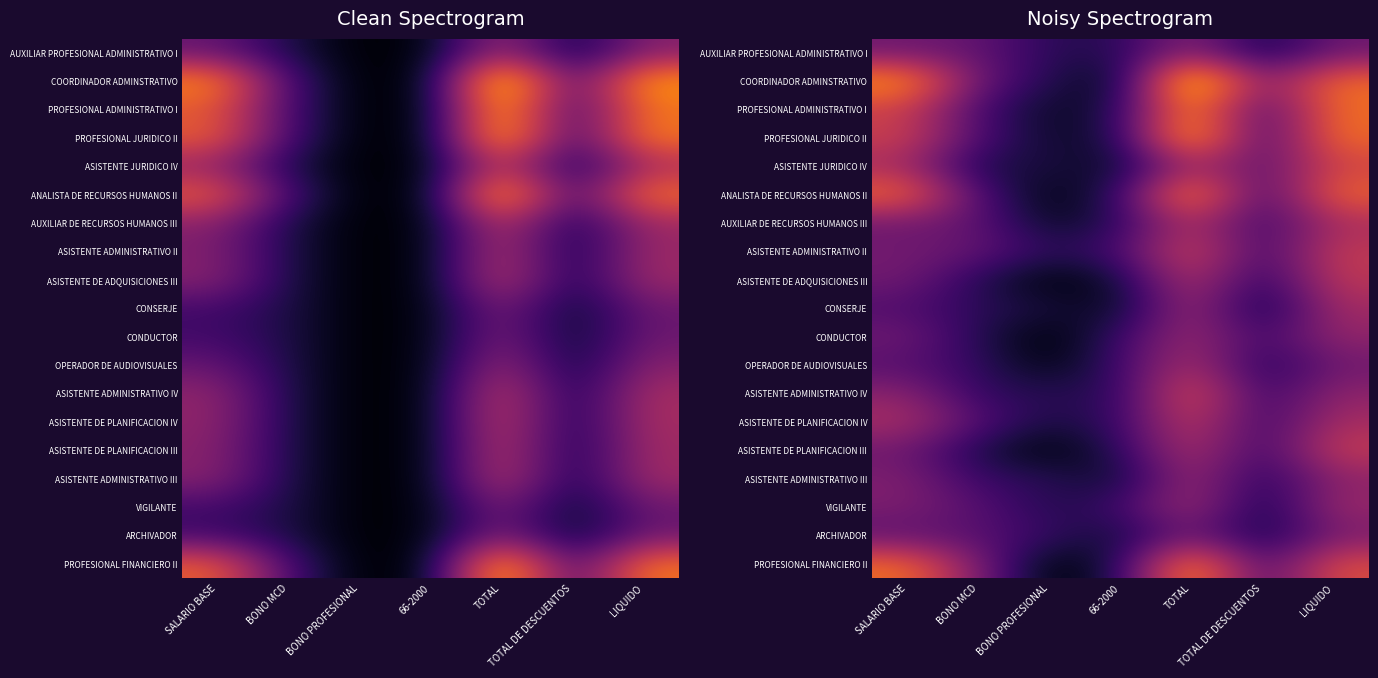

Rank the series at BONO PROFESIONAL from lowest to highest value.

CONDUCTOR, PROFESIONAL FINANCIERO II, ASISTENTE DE PLANIFICACION III, ASISTENTE DE ADQUISICIONES III, ANALISTA DE RECURSOS HUMANOS II, OPERADOR DE AUDIOVISUALES, AUXILIAR DE RECURSOS HUMANOS III, PROFESIONAL ADMINISTRATIVO I, PROFESIONAL JURIDICO II, CONSERJE, ASISTENTE DE PLANIFICACION IV, ASISTENTE JURIDICO IV, VIGILANTE, COORDINADOR ADMINSTRATIVO, ASISTENTE ADMINISTRATIVO IV, AUXILIAR PROFESIONAL ADMINISTRATIVO I, ASISTENTE ADMINISTRATIVO III, ASISTENTE ADMINISTRATIVO II, ARCHIVADOR